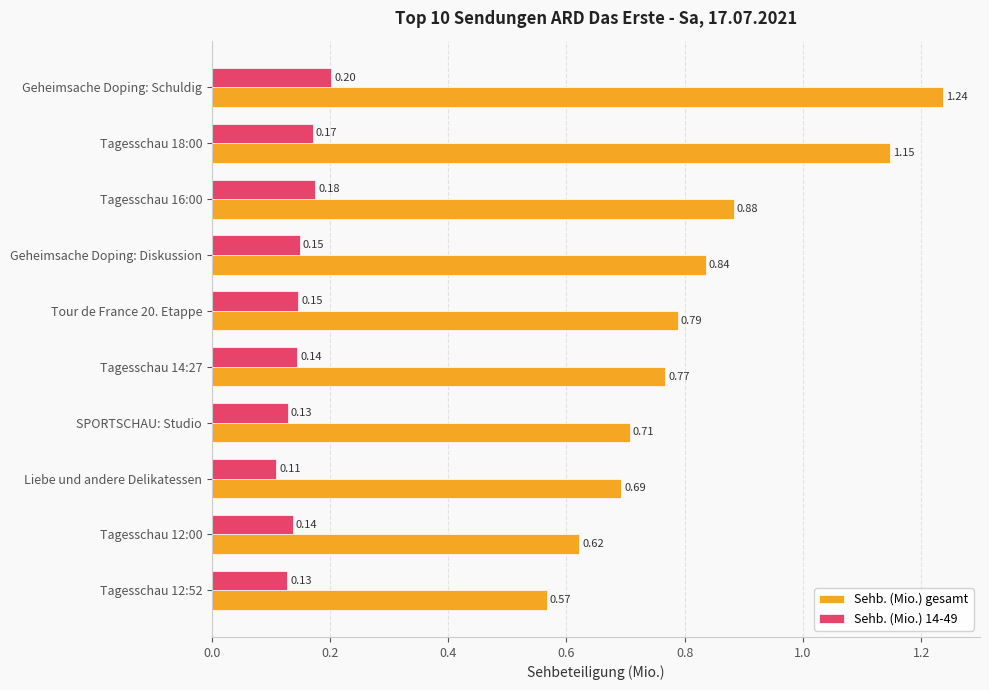

Which category has the lowest value across all series?

Liebe und andere Delikatessen